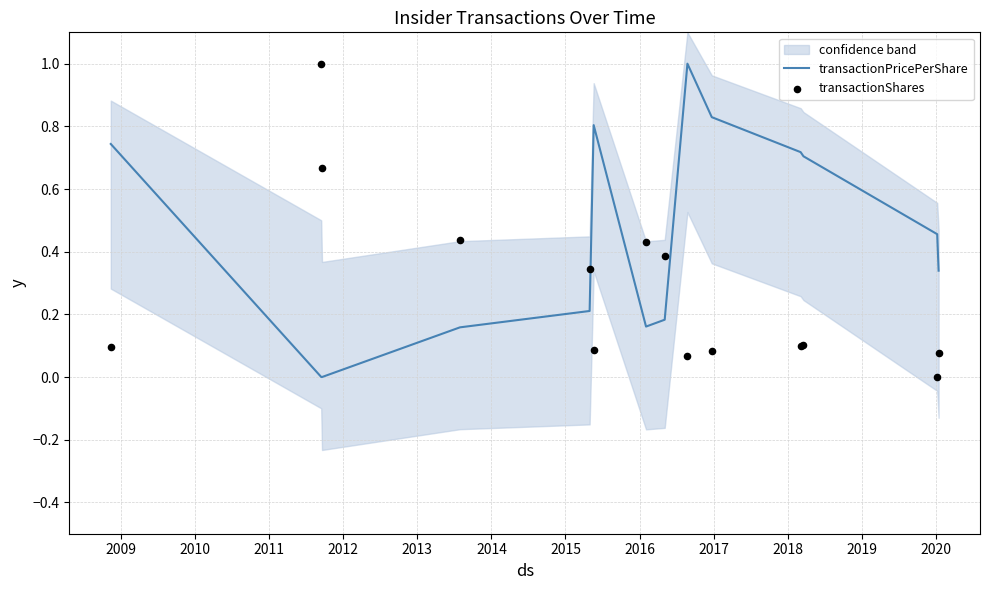

What is the highest value of the transactionPricePerShare series?

1.0